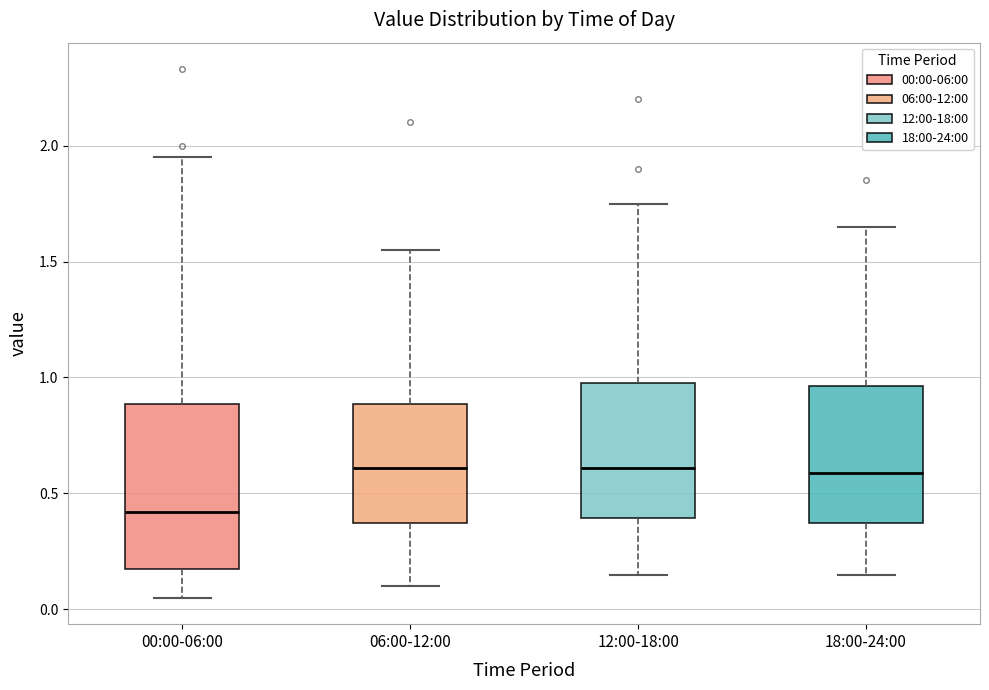

Where is the upper edge of the box for 00:00-06:00 on the y-axis? The values are not printed on the chart, so give them approximately, as read against the axis.

0.90